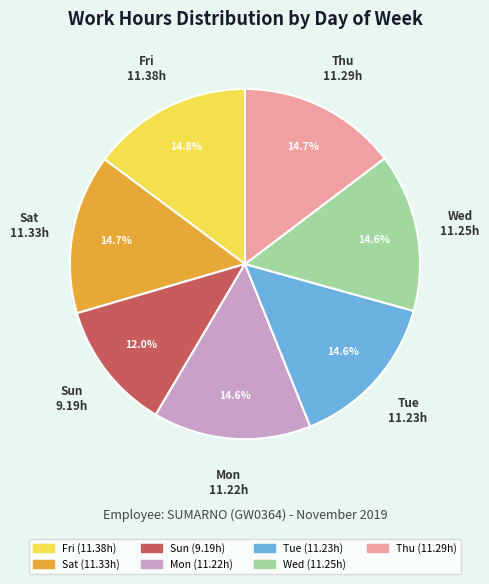

Which category has the smallest portion of the pie?

Sun